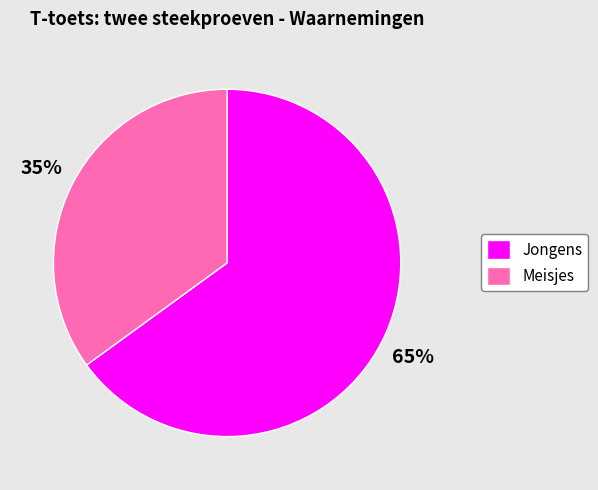

Rank the categories by value from highest to lowest.

Jongens, Meisjes